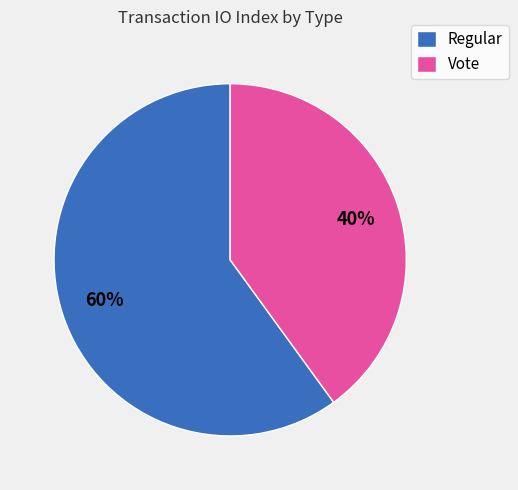

True or false: Vote accounts for 52% of the total.

False